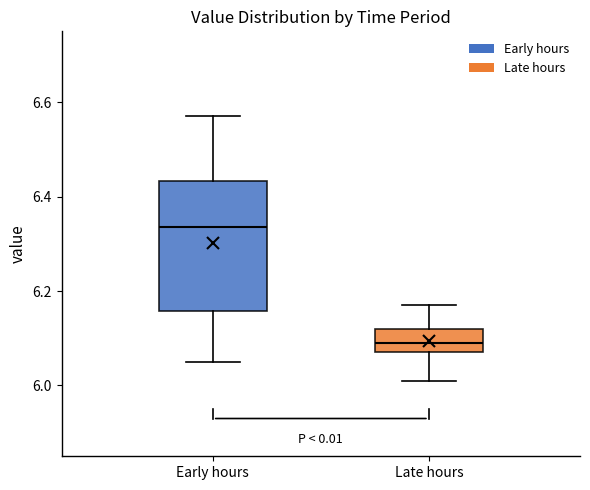

Where does the upper whisker of the box for Late hours end on the y-axis? The values are not printed on the chart, so give them approximately, as read against the axis.

6.18